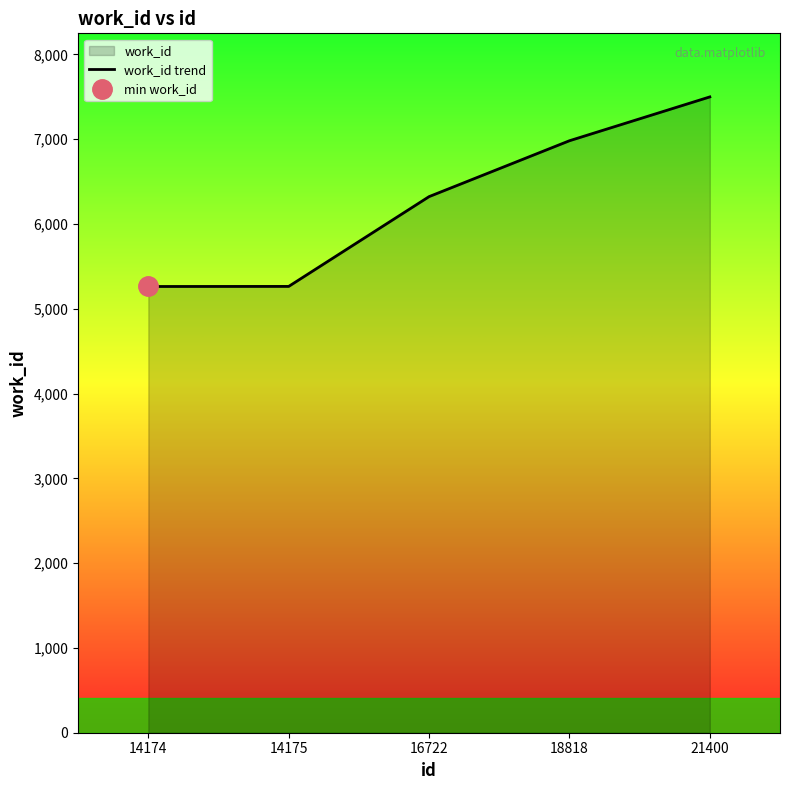

How many lines are shown in the chart?

1